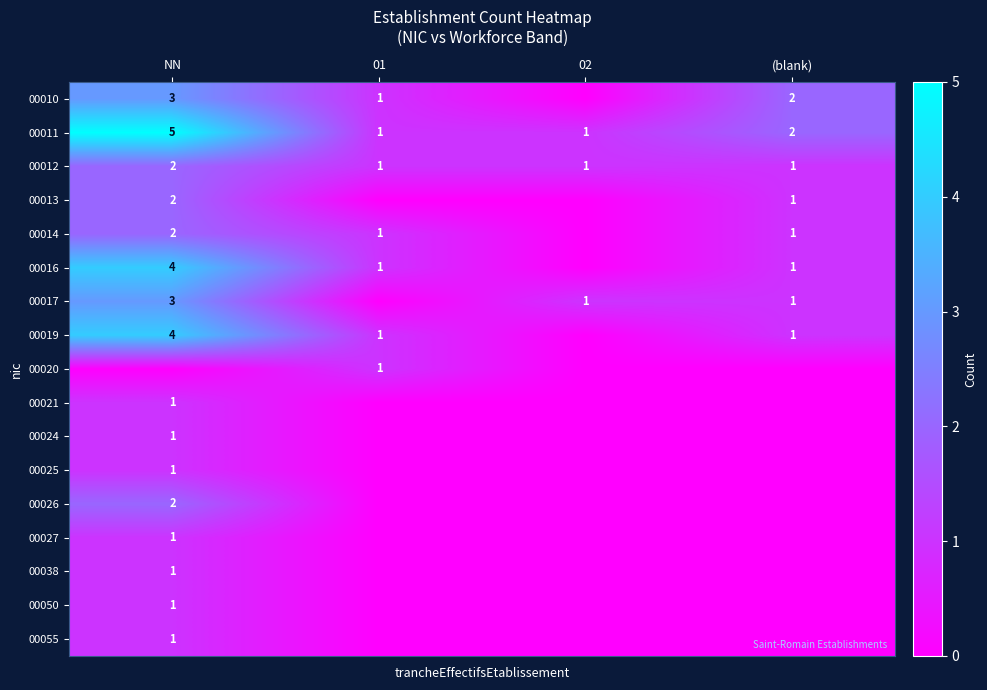

The 00016 series shows 6 at NN. True or false?

False